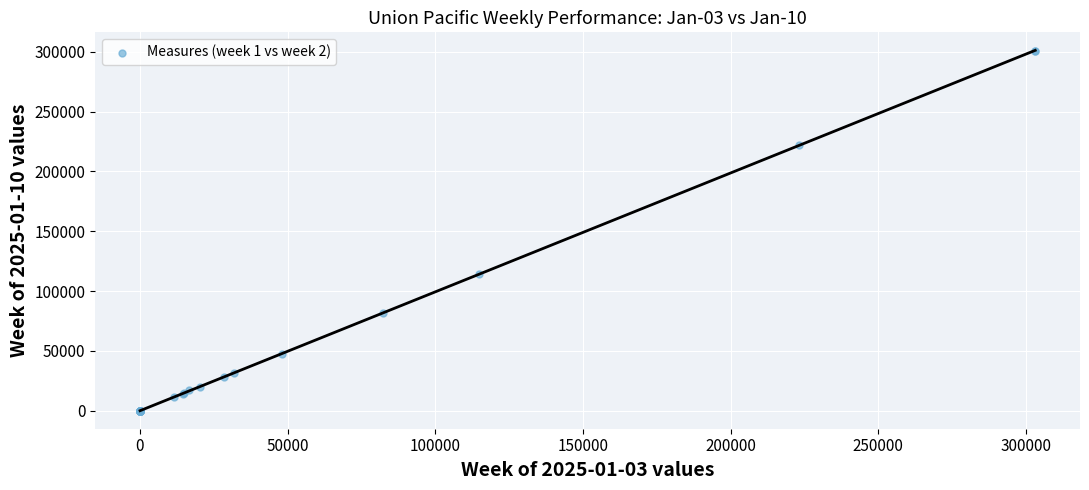

What Y value in the scatter plot is closest to 150516?

113867.0